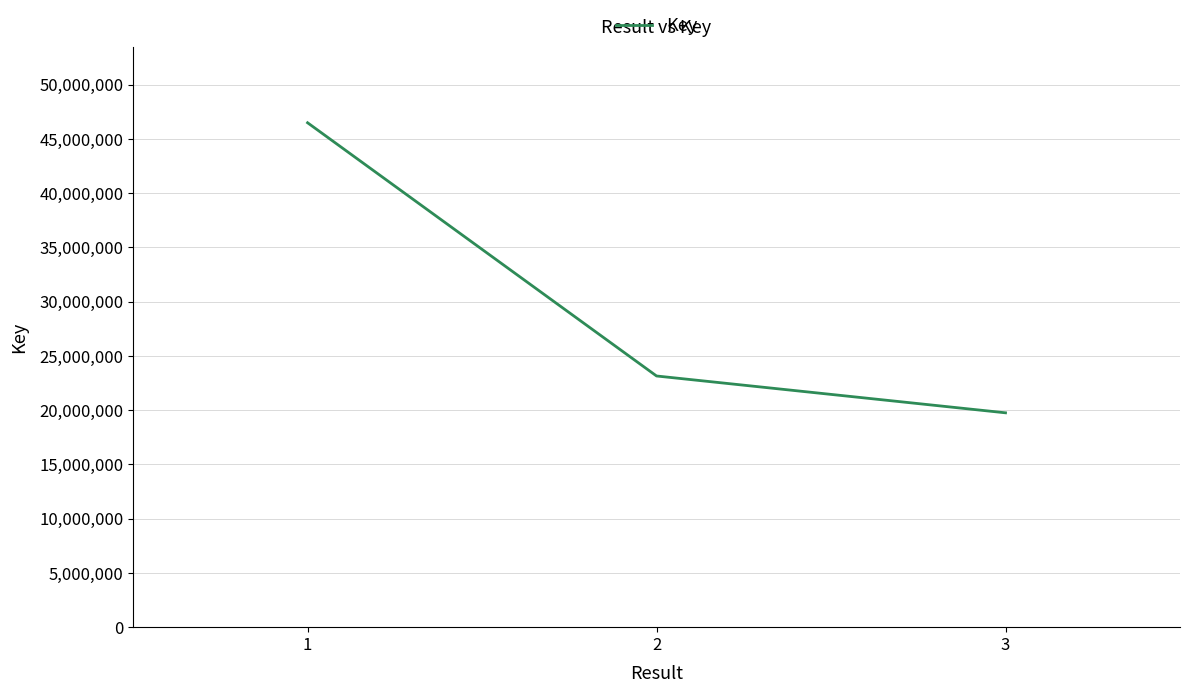

At which category does the chart reach its minimum across all series?

3